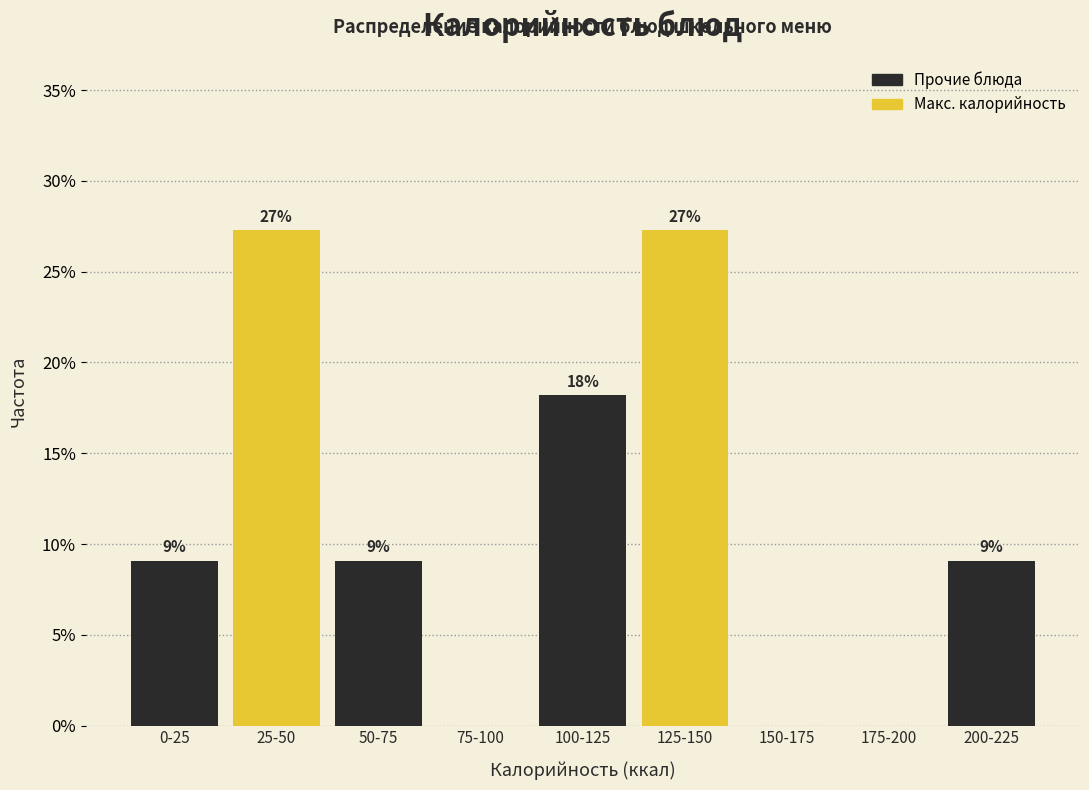

Are the bars horizontal?

No